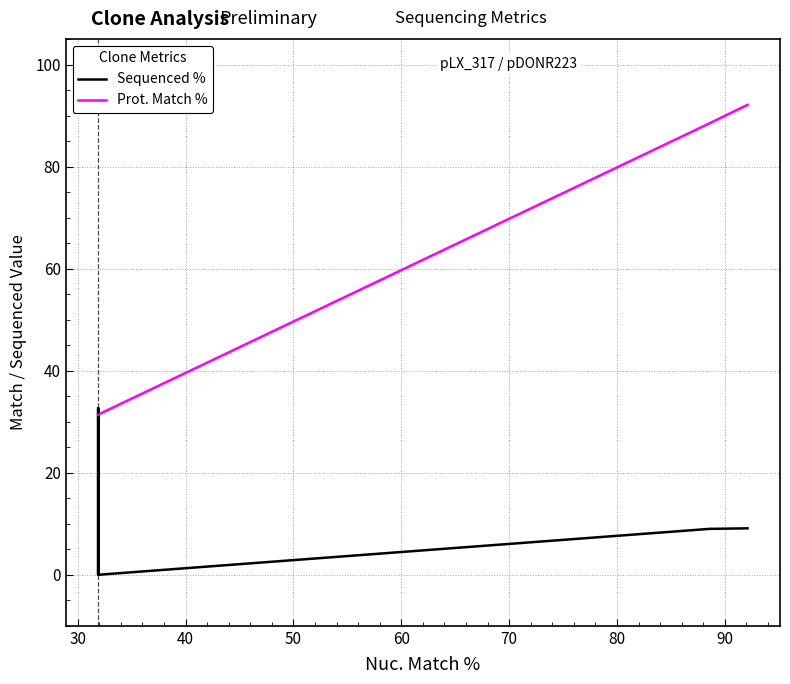

At 40, list the series in order from largest to smallest.

Prot. Match %, Sequenced %